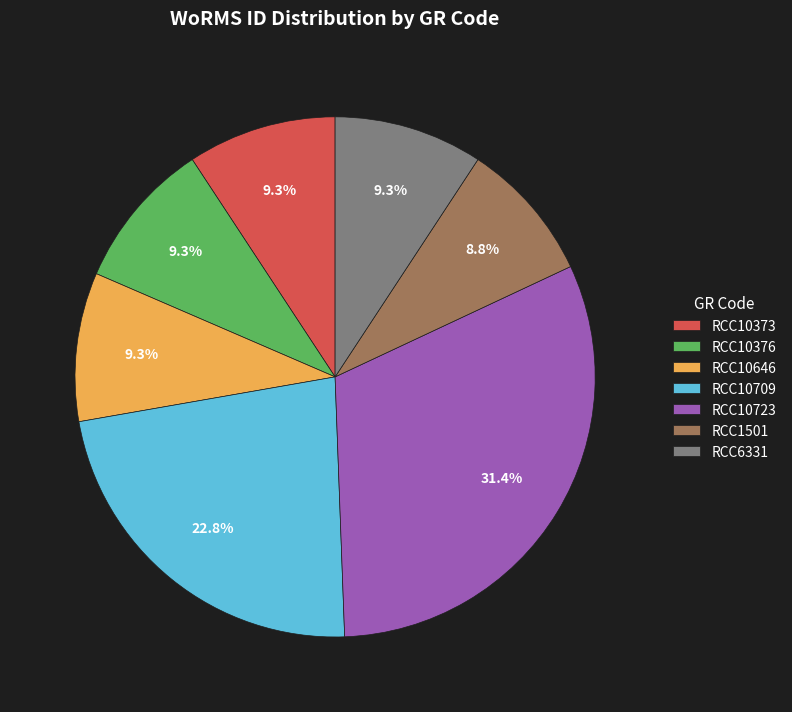

To the nearest percent, what is the average slice percentage?

14%